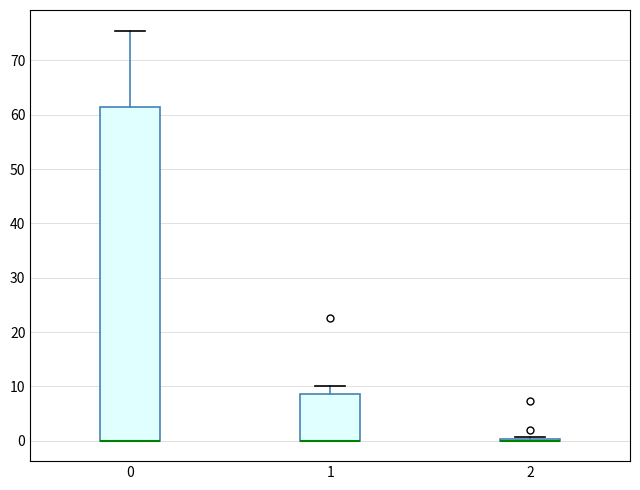

Where is the lower edge of the box at x = 1 on the y-axis? The values are not printed on the chart, so give them approximately, as read against the axis.

0